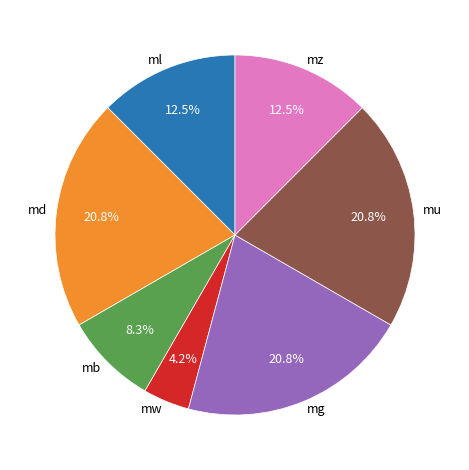

Count the number of slices in the pie.

7